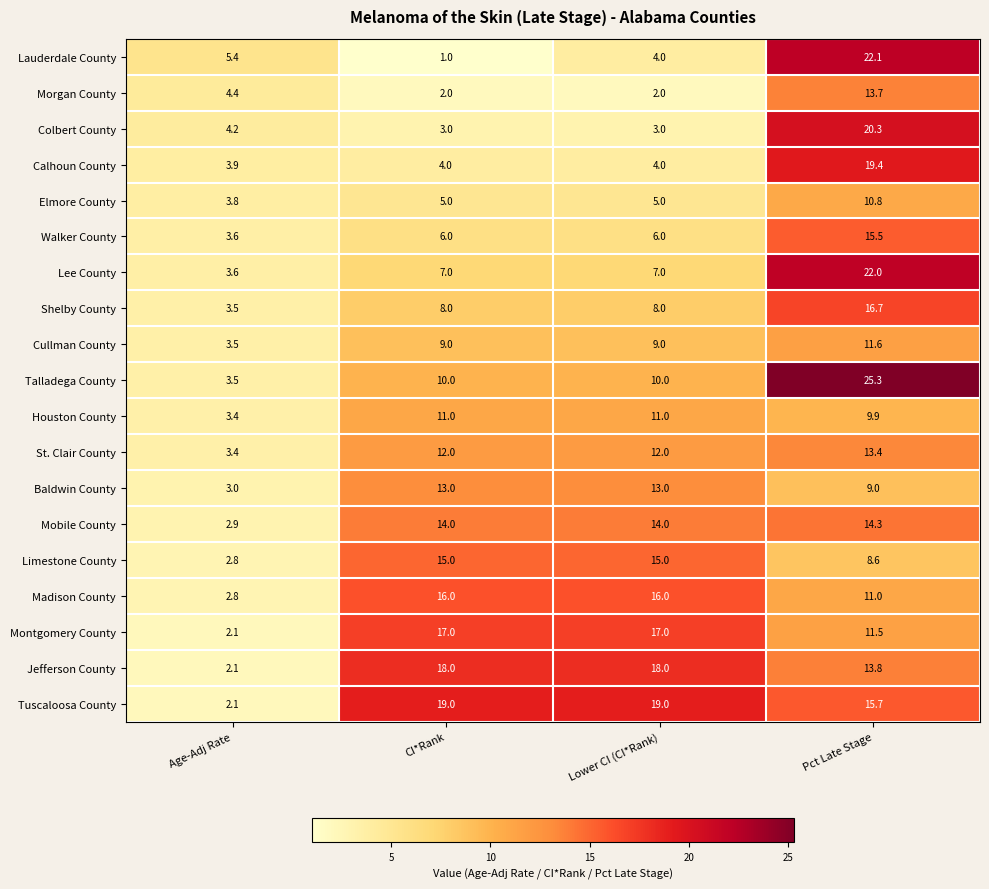

What value does the Mobile County series have at CI*Rank?

14.0